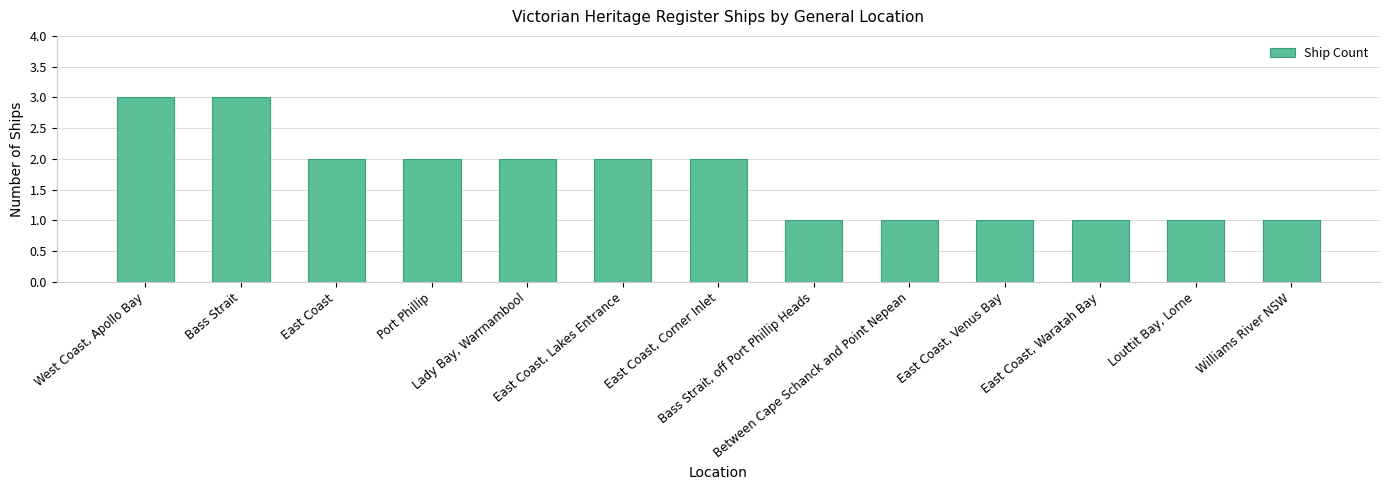

What is the label of the 6th bar from the left?

East Coast, Lakes Entrance